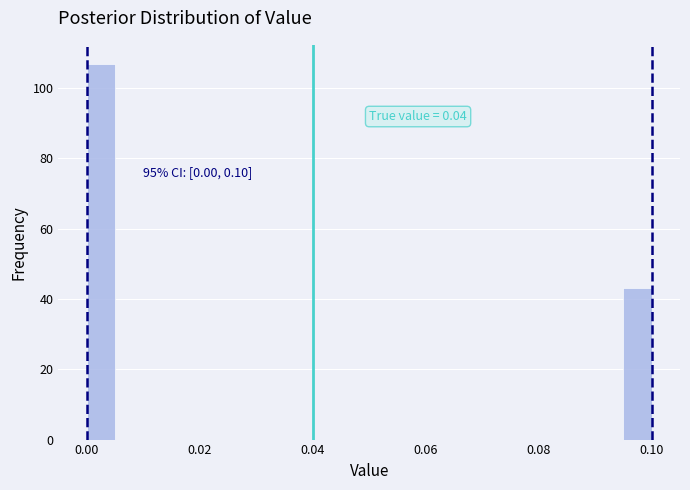

Read against the x-axis, roughly where is the centre of the tallest bar?

0.002